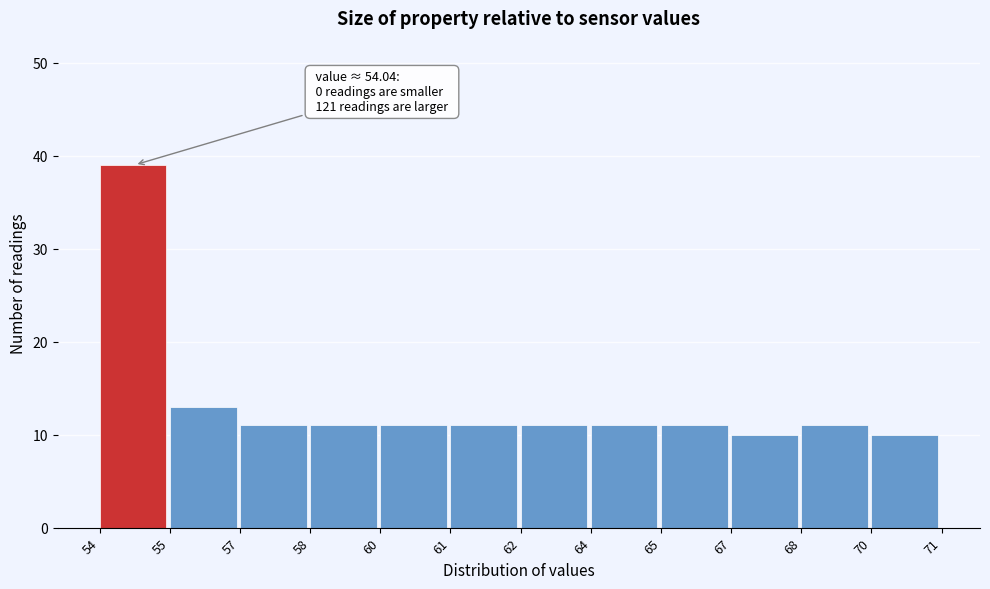

Reading left to right, transcribe all the data shown in this chart.

39	13	11	11	11	11	11	11	11	10	11	10